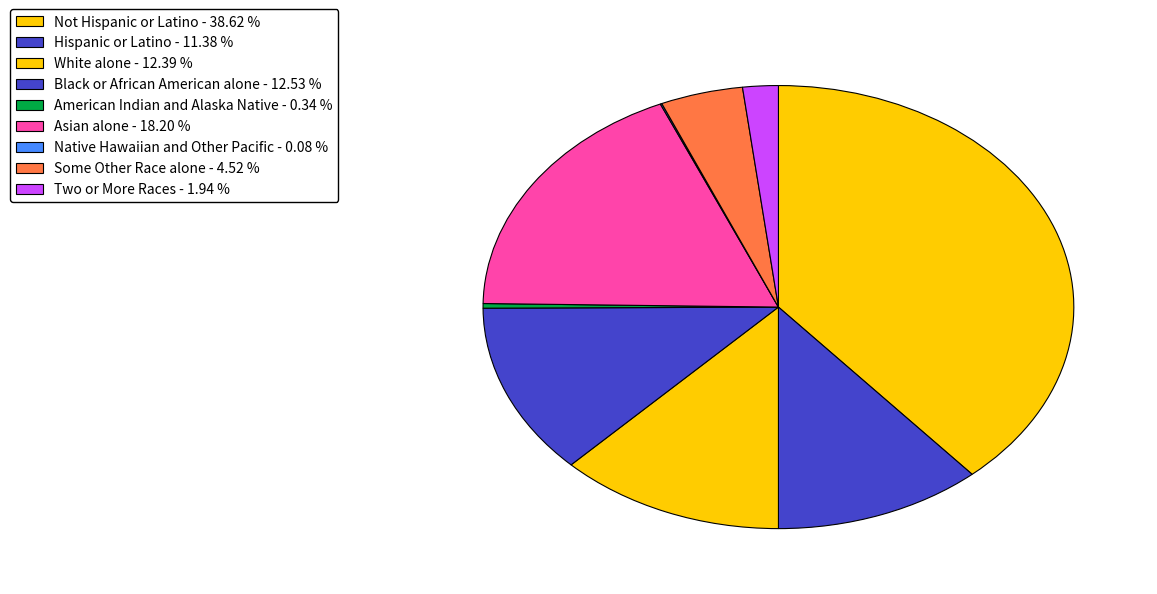

Which category has the smallest portion of the pie?

Native Hawaiian and Other Pacific